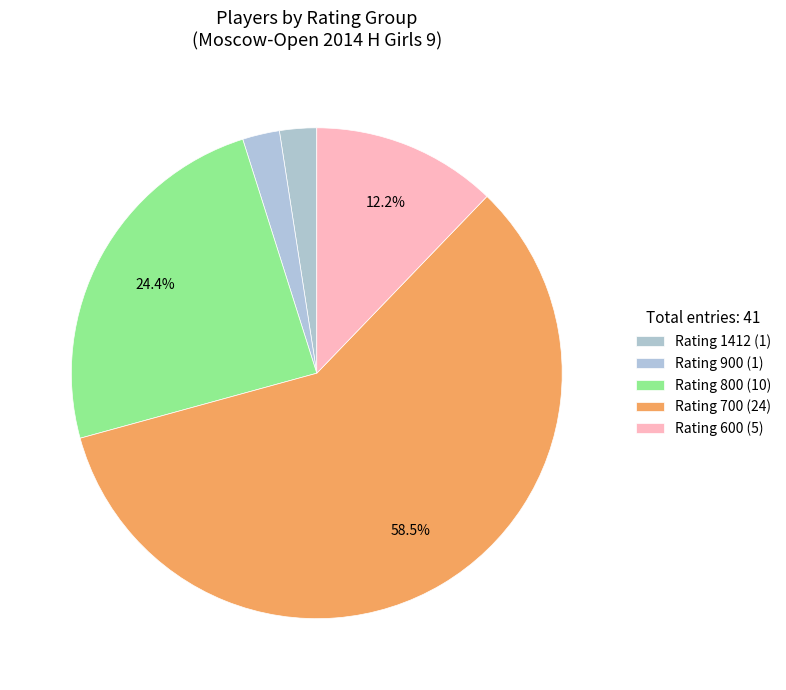

Count the number of slices in the pie.

5